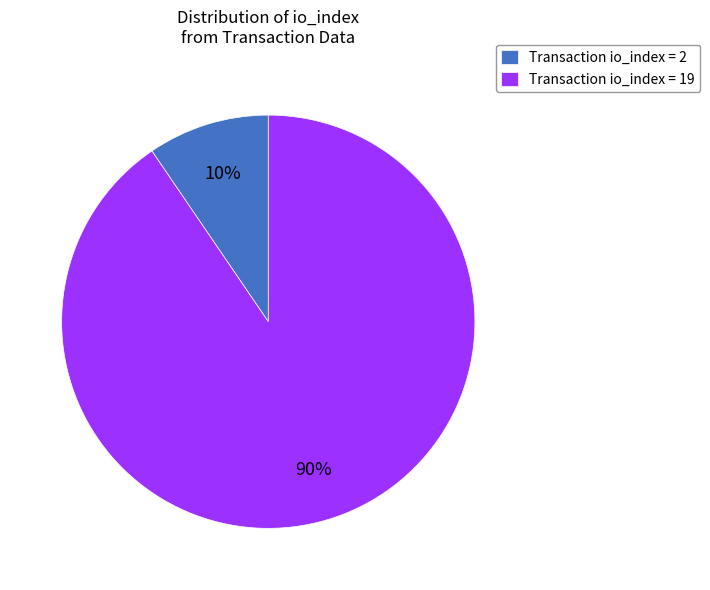

Rank the categories by value from highest to lowest.

Transaction io_index = 19, Transaction io_index = 2